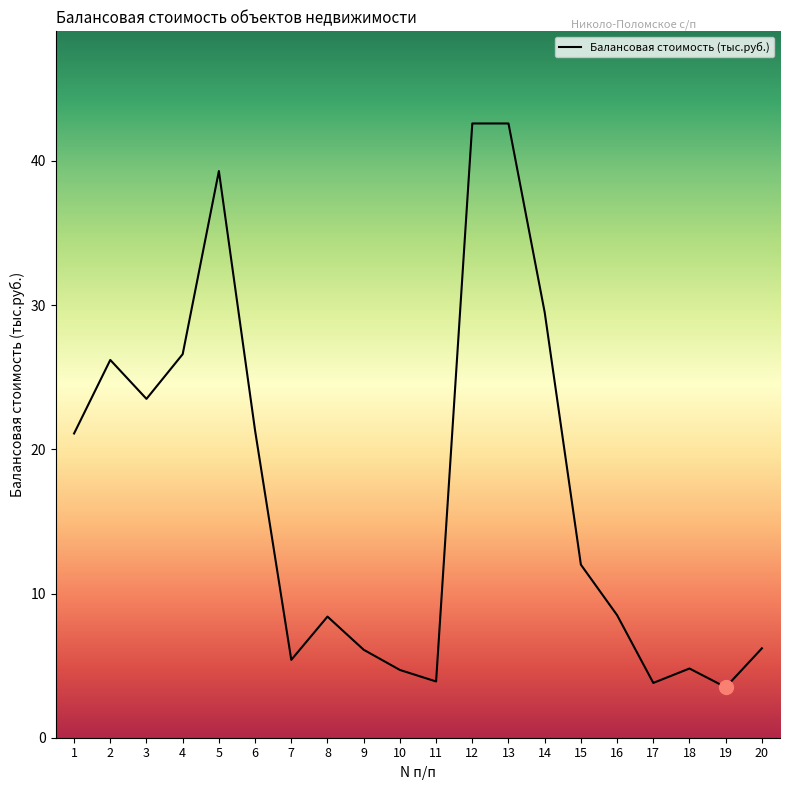

What is the minimum value shown in the chart?

3.5